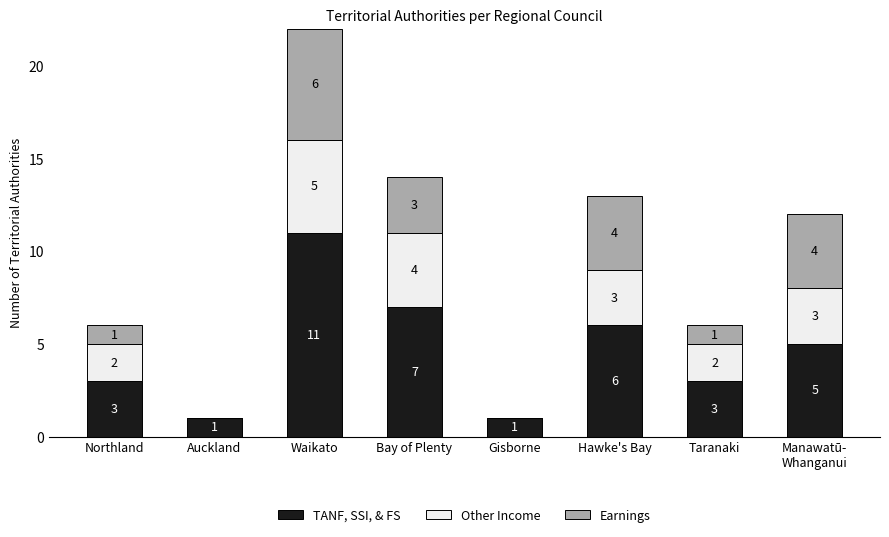

What is the highest value of the TANF, SSI, & FS series?

11